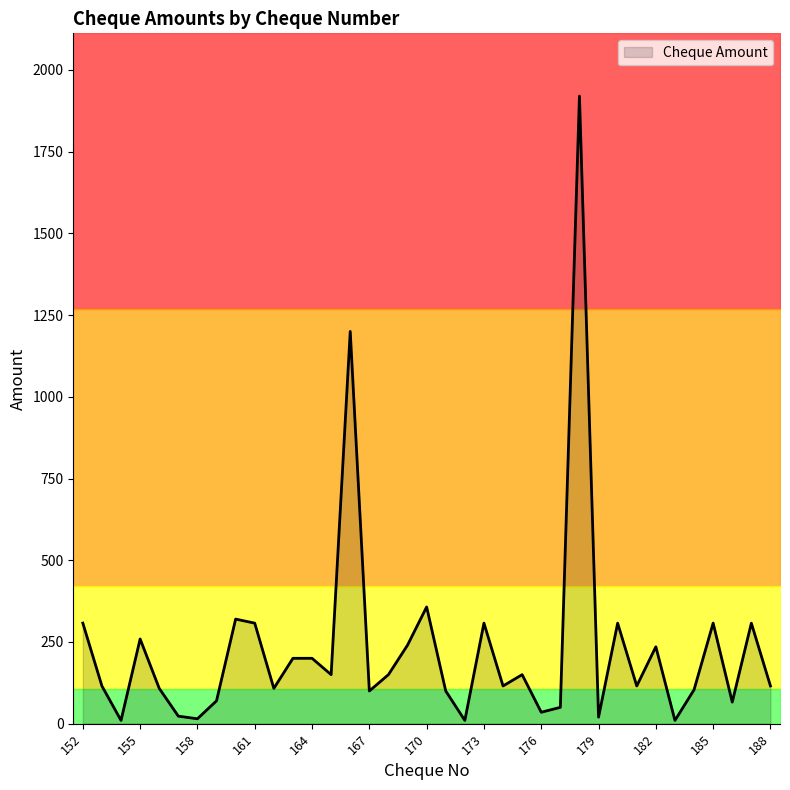

Between 157 and 170, which is larger?

170